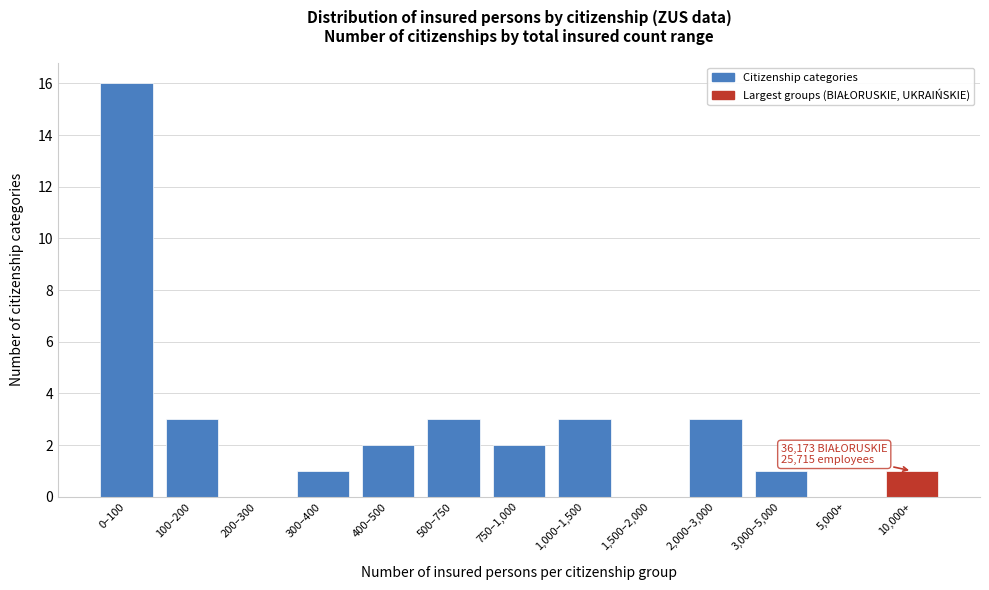

Reading left to right, extract all data points from this chart.

0–100=16	100–200=3	200–300=0	300–400=1	400–500=2	500–750=3	750–1,000=2	1,000–1,500=3	1,500–2,000=0	2,000–3,000=3	3,000–5,000=1	5,000+=0	10,000+=1